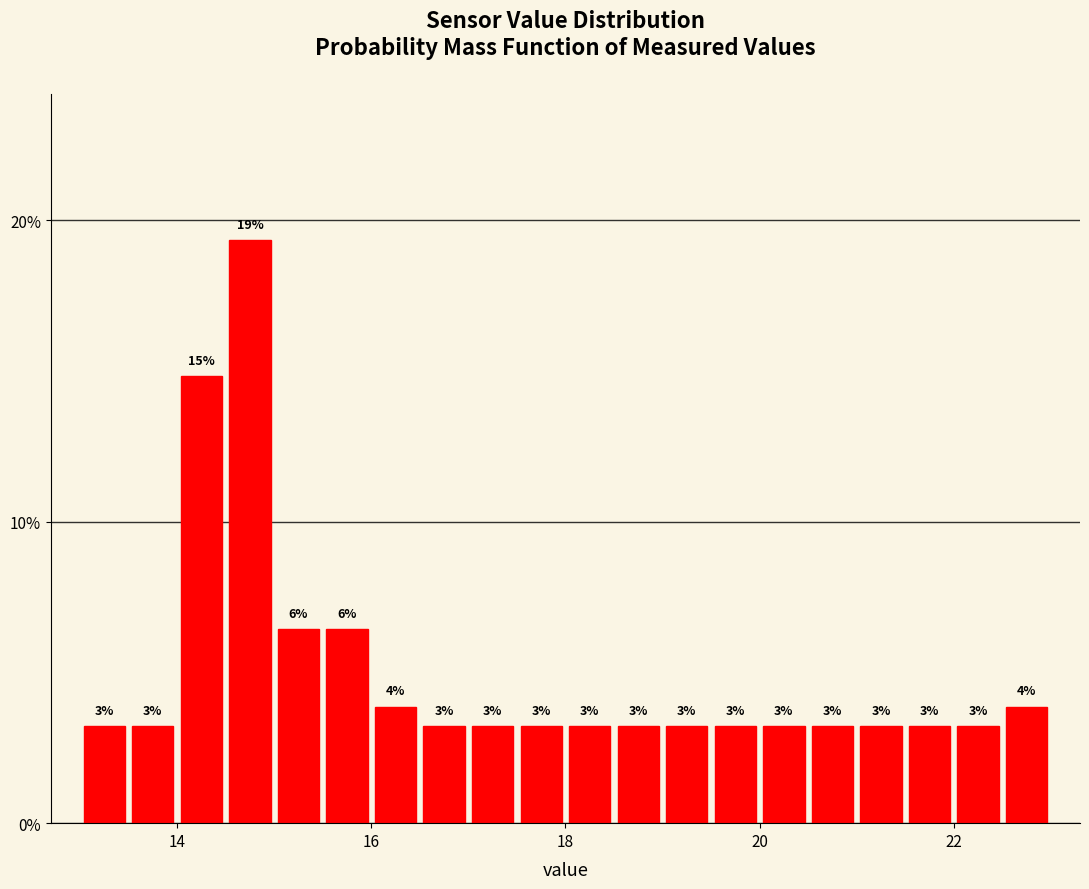

Around what value on the x-axis is the tallest bar? Give the approximate position of its centre, as read against the axis.

14.8